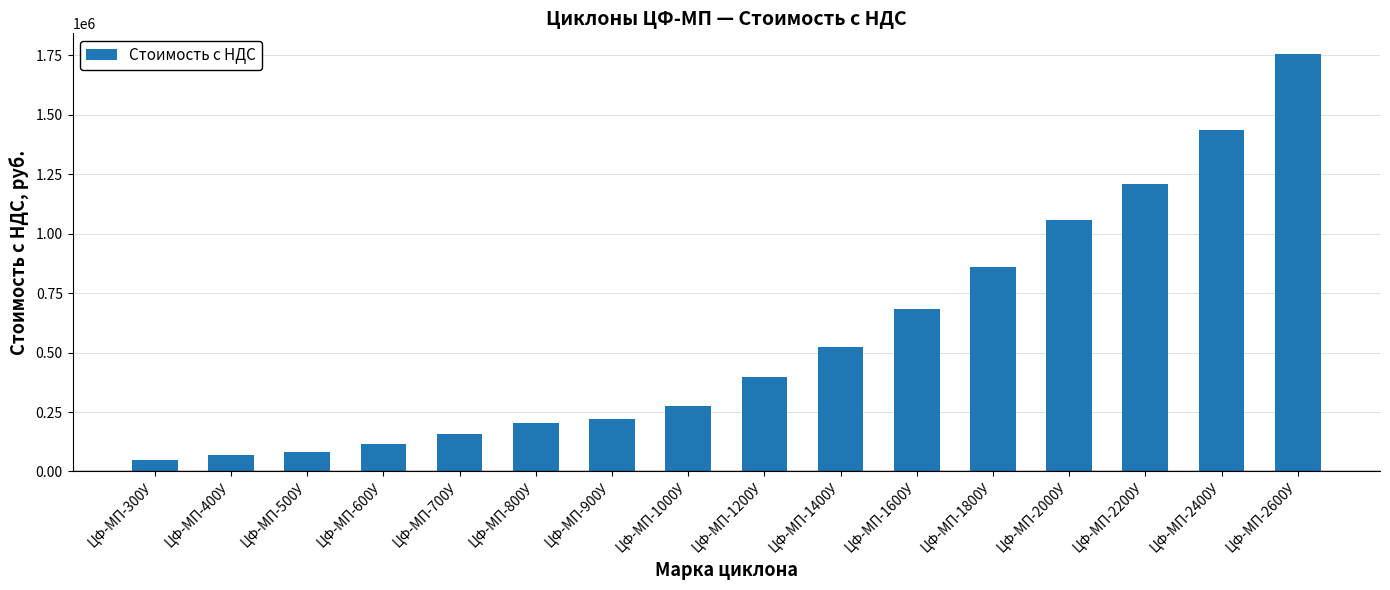

What is the difference between the values at ЦФ-МП-2600У and ЦФ-МП-400У?

1684728.9